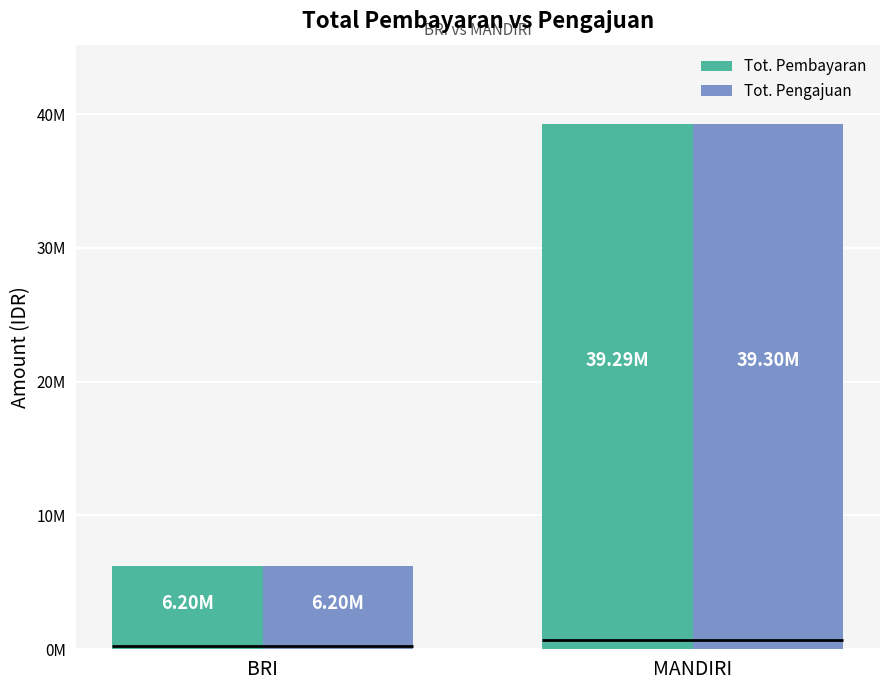

Which series has the largest range (max minus min)?

Tot. Pengajuan